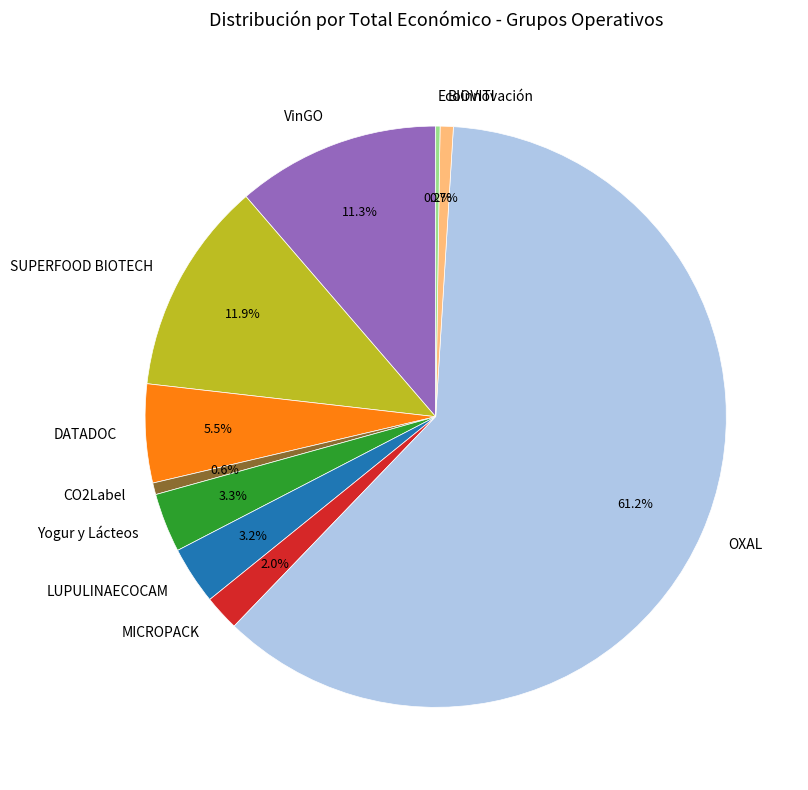

Which category has the biggest portion of the pie?

OXAL